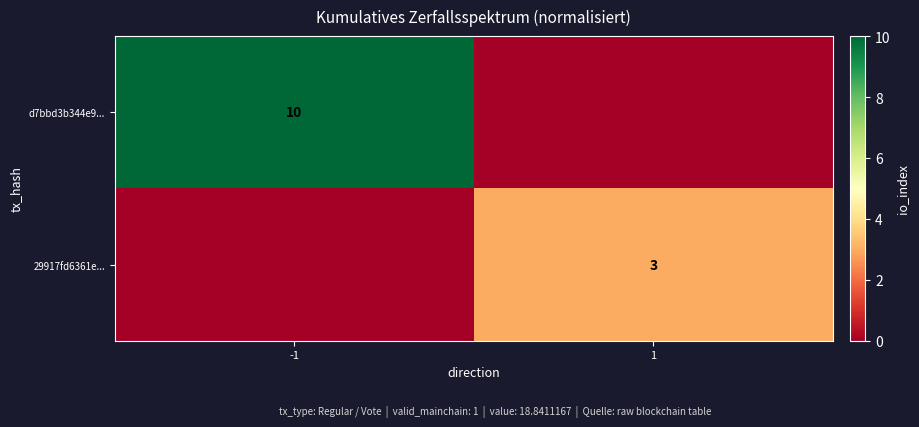

At how many categories does at least one series exceed 7?

1